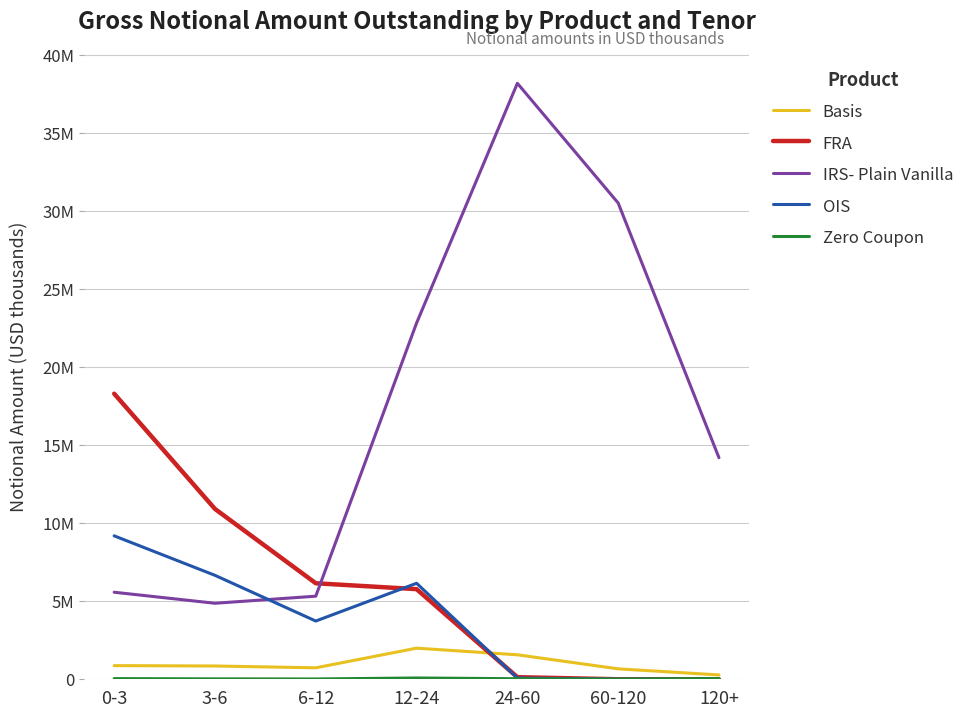

What is the difference between the highest and lowest values at 0-3?

18270957